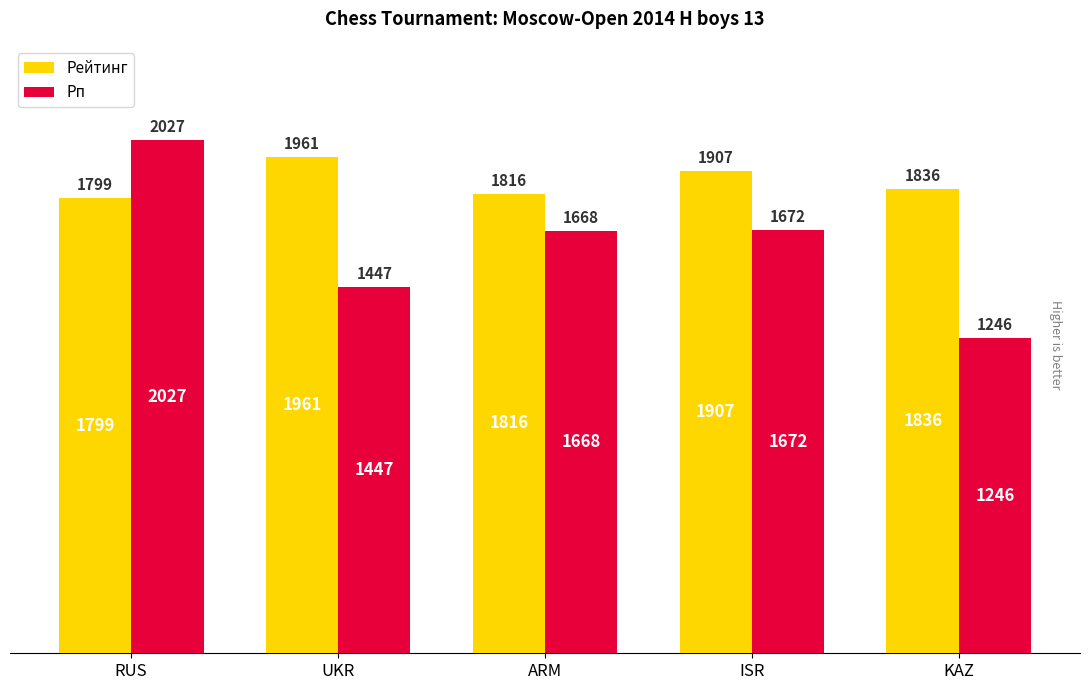

Rank the series at RUS from lowest to highest value.

Рейтинг, Рп